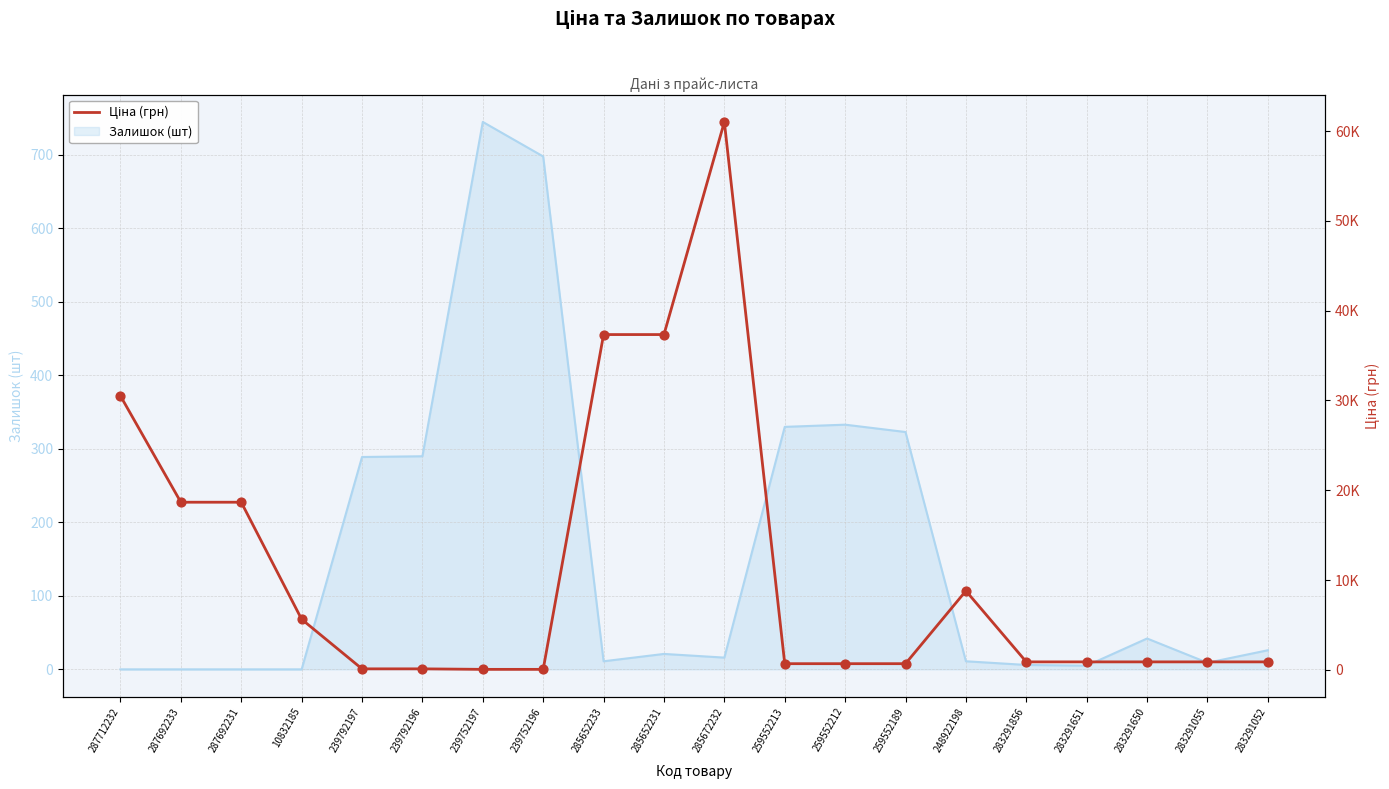

What is the change in value from 239792197 to 283291055?

+776.6